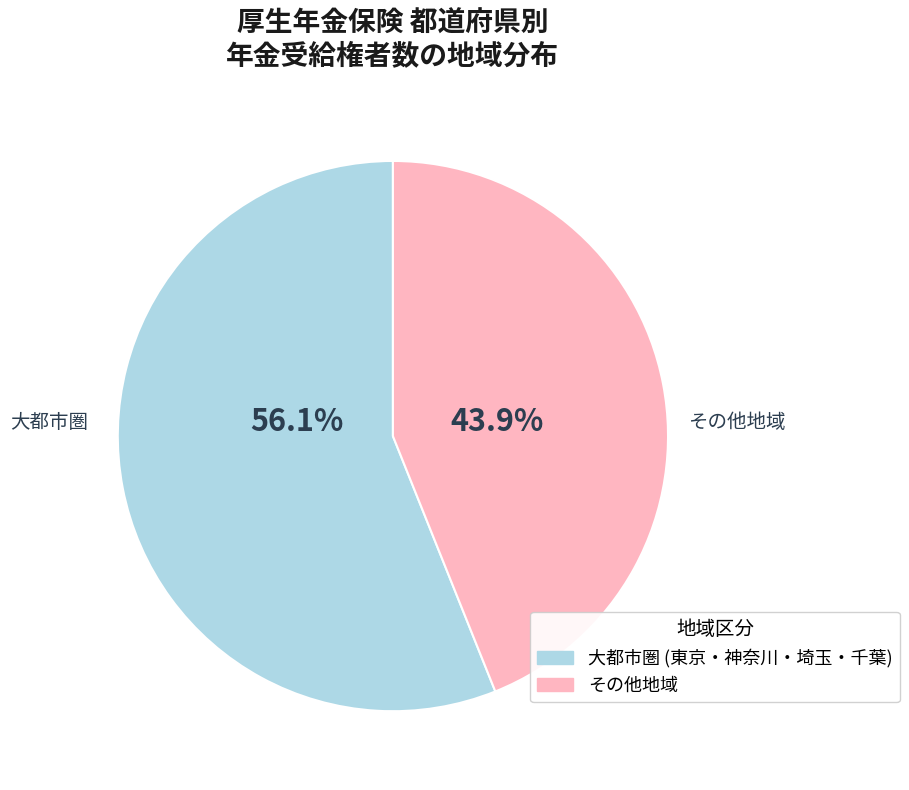

Does any single category account for the majority?

Yes